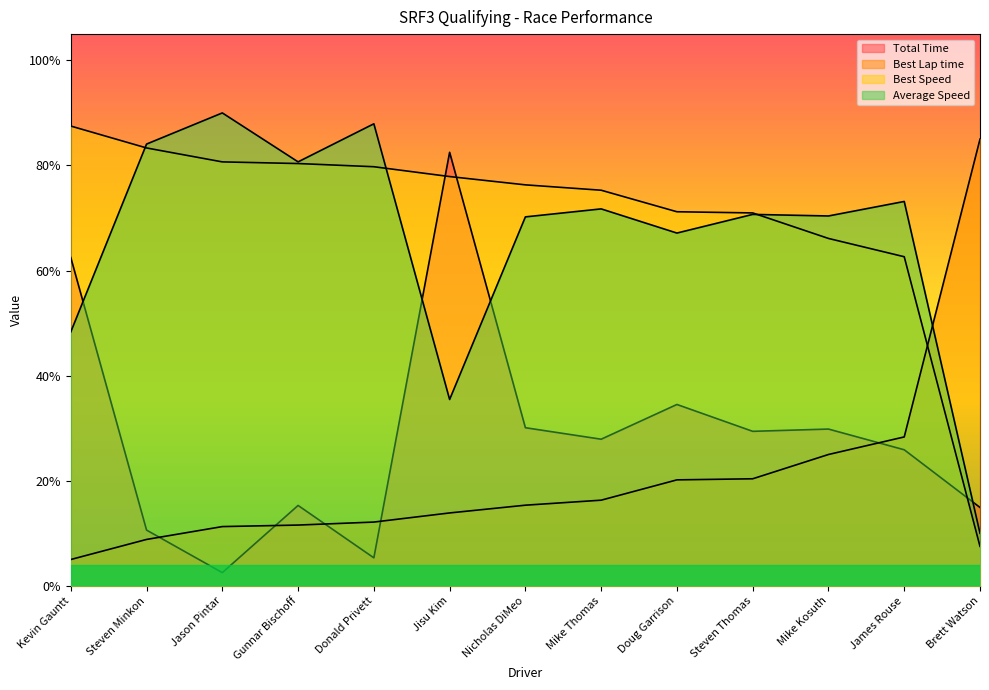

Does the chart display data point markers on the line(s)?

No